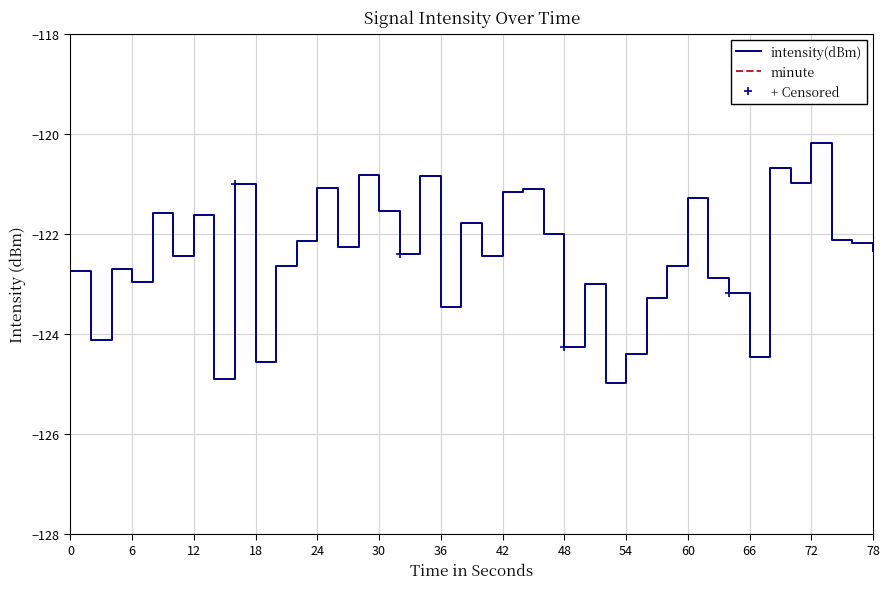

How many lines are shown in the chart?

2